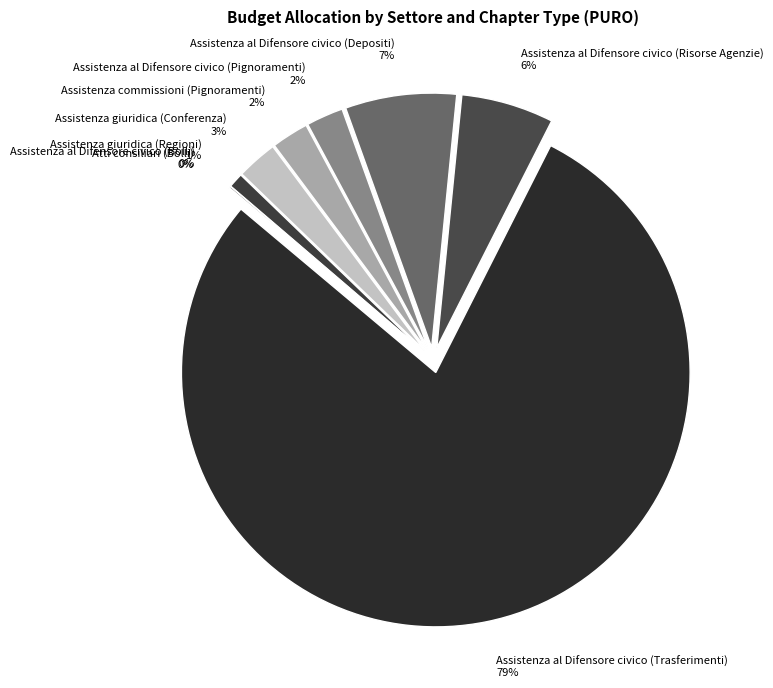

To the nearest percent, what is the combined percentage of Atti consiliari (Bolli) and Assistenza giuridica (Regioni)?

1%